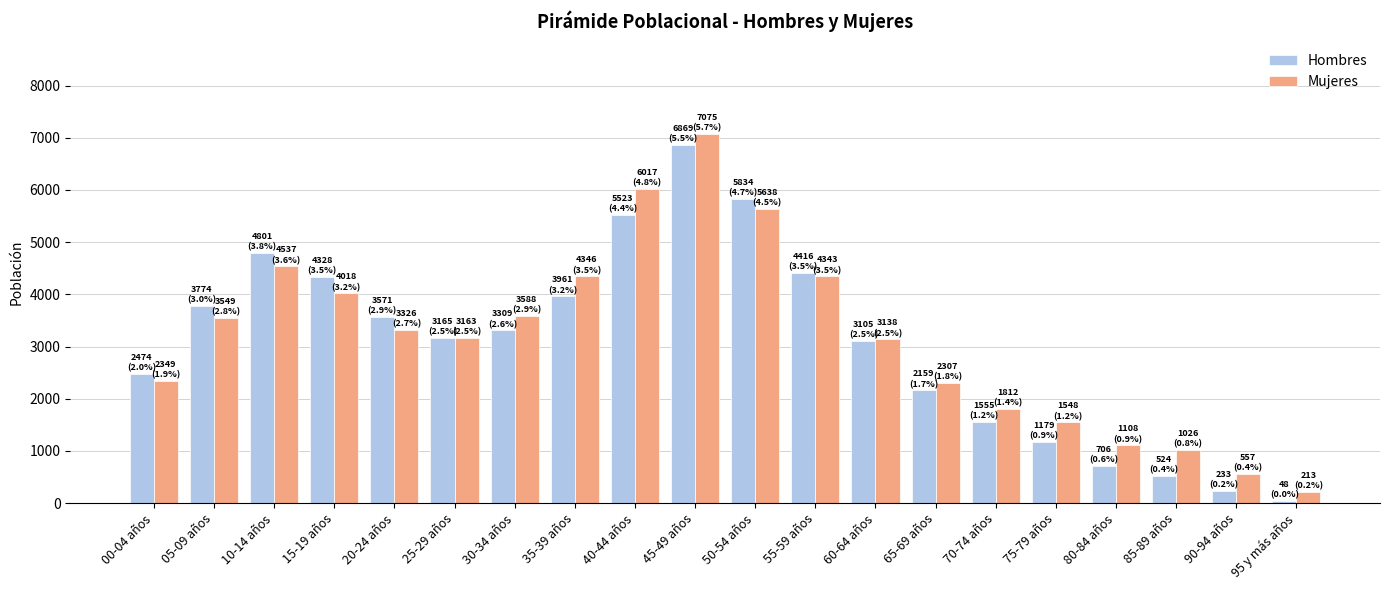

What is the difference between the maximum and minimum values in the Hombres series?

6821